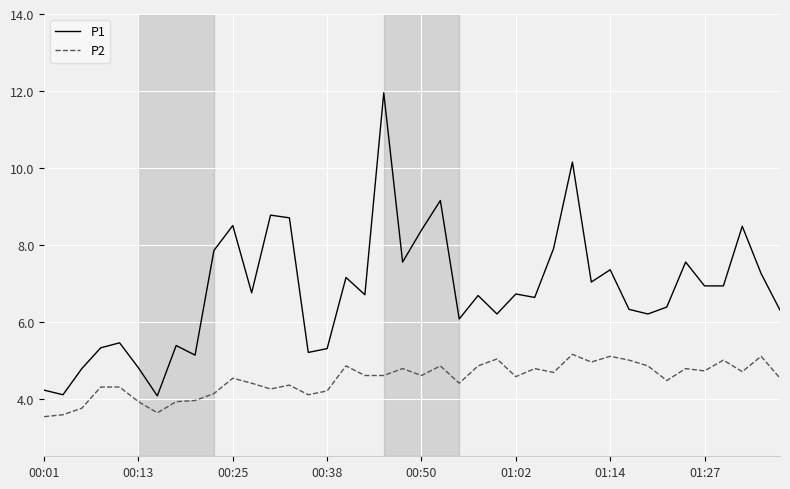

Which series has the widest spread of values?

P1